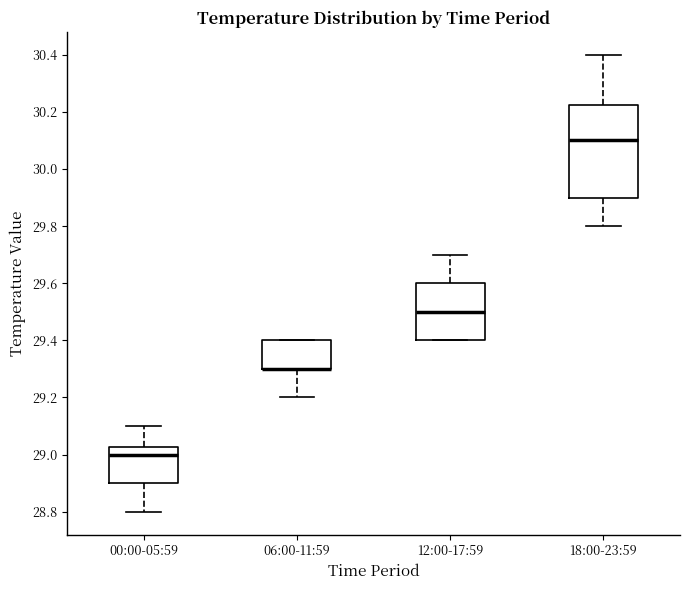

Where does the median line of the box for 12:00-17:59 sit on the y-axis? The values are not printed on the chart, so give them approximately, as read against the axis.

29.50